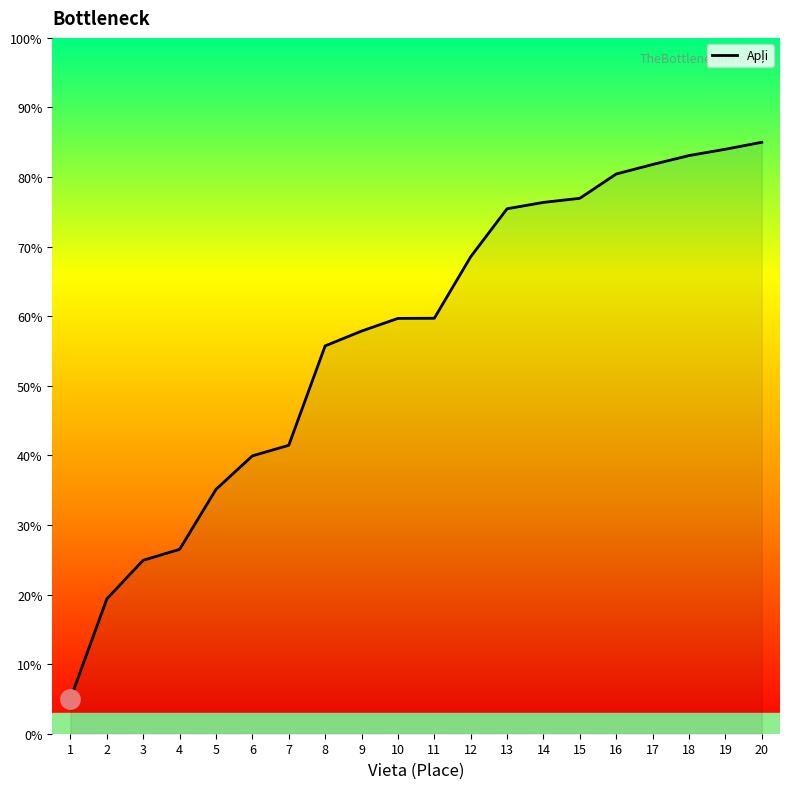

The value at 20 is 148.6. True or false?

False